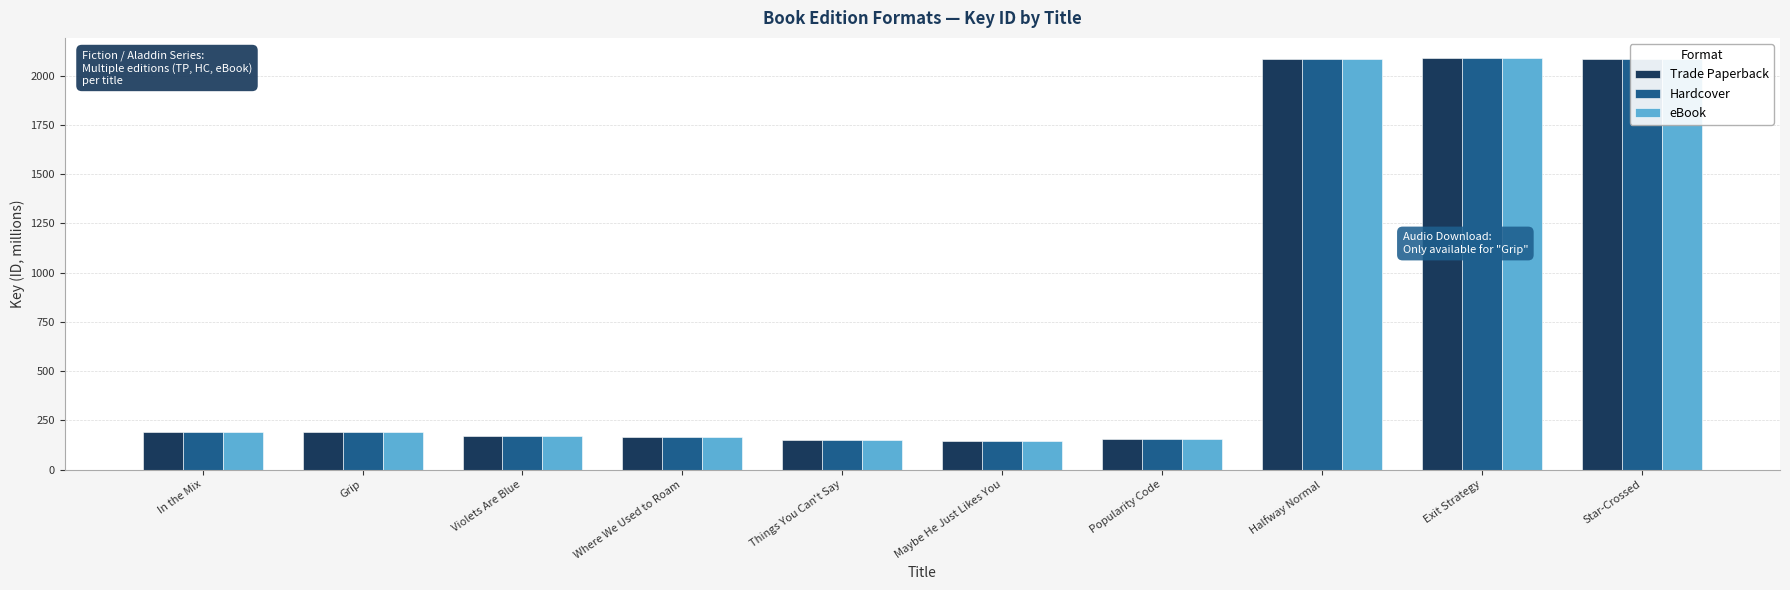

What is the difference between the second highest and minimum values in the Hardcover series?

1941.3